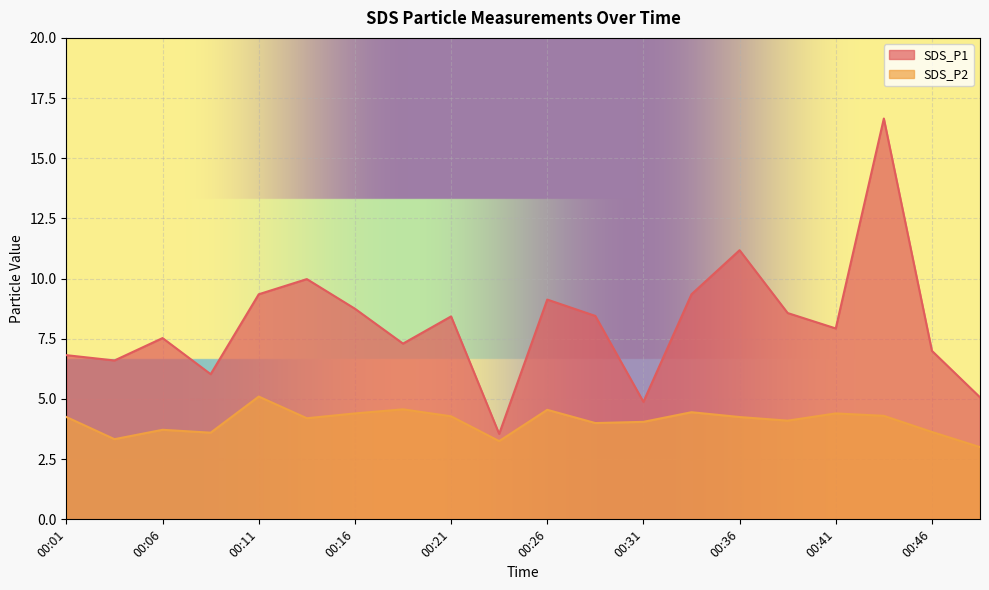

What is the difference between the maximum and minimum values in the SDS_P1 series?

13.1